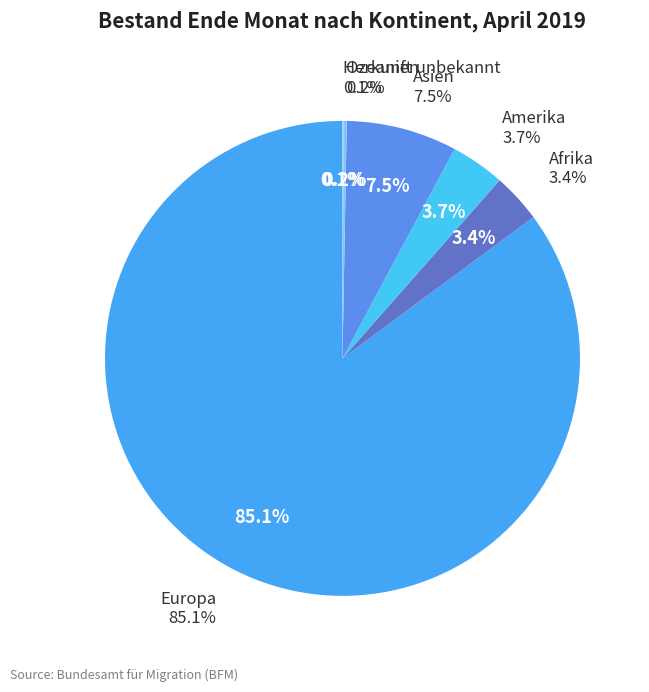

How many segments does this pie chart have?

6